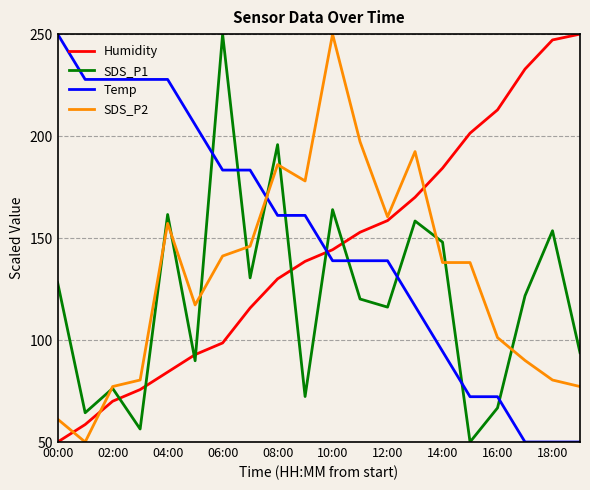

List the series in order of their overall mean, highest first.

Temp, Humidity, SDS_P2, SDS_P1